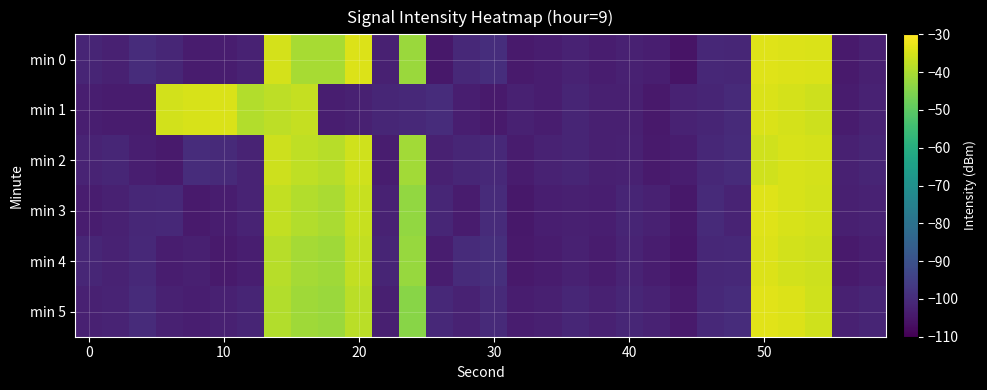

Count the number of categories in the chart.

30